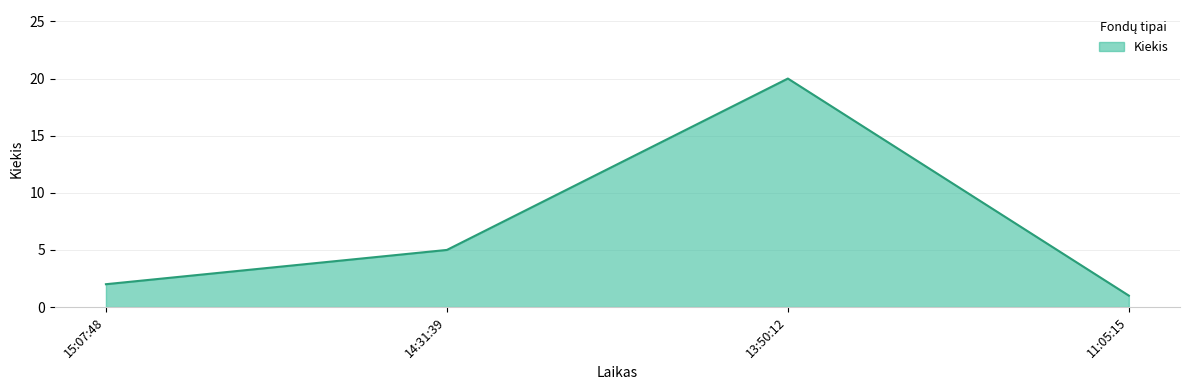

What is the maximum value shown in the chart?

20